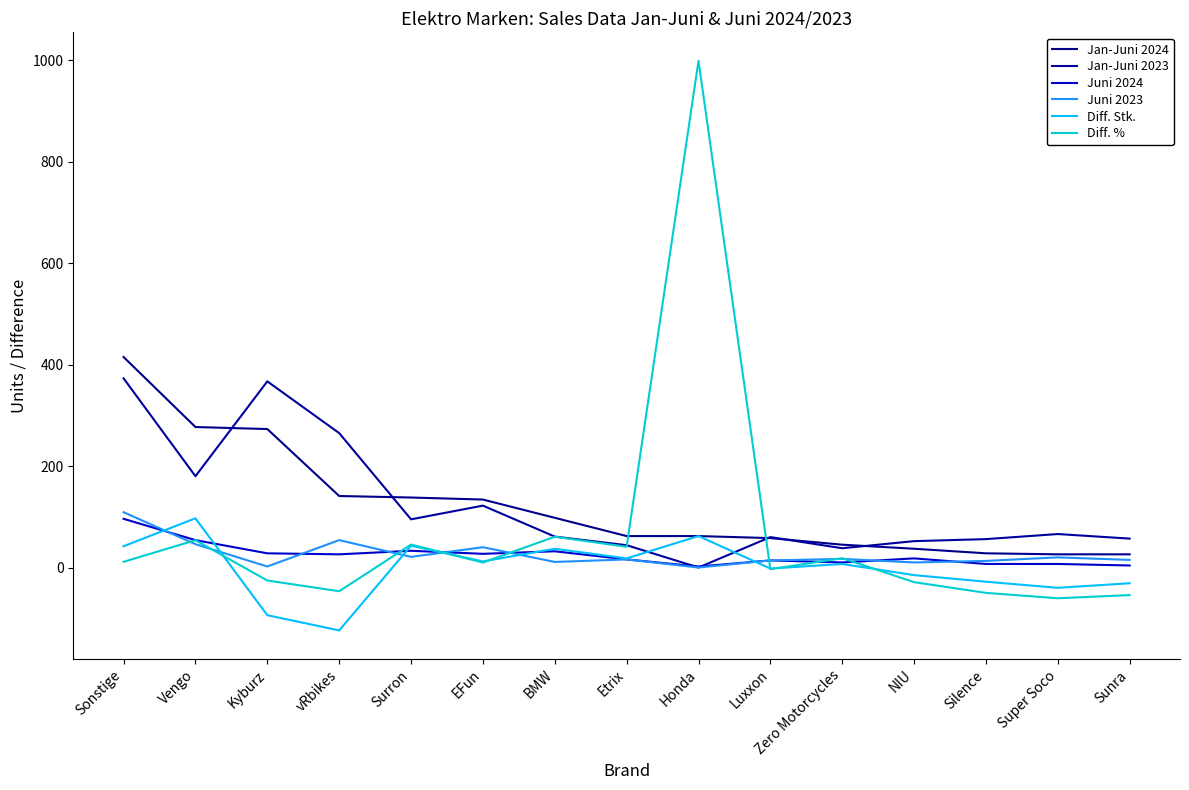

Reading right to left, extract all data points from this chart.

Jan-Juni 2024: 26.0	26.0	28.0	37.0	45.0	58.0	62.0	62.0	98.0	134.0	138.0	141.0	273.0	277.0	415.0
Jan-Juni 2023: 57.0	66.0	56.0	52.0	38.0	60.0	0.0	44.0	61.0	122.0	95.0	265.0	367.0	180.0	373.0
Juni 2024: 4.0	7.0	7.0	18.0	10.0	14.0	2.0	16.0	32.0	27.0	33.0	26.0	28.0	54.0	96.0
Juni 2023: 15.0	20.0	13.0	10.0	17.0	14.0	0.0	16.0	11.0	40.0	21.0	54.0	2.0	46.0	109.0
Diff. Stk.: -31.0	-40.0	-28.0	-15.0	7.0	-2.0	62.0	18.0	37.0	12.0	43.0	-124.0	-94.0	97.0	42.0
Diff. %: -54.4	-60.6	-50.0	-28.9	18.4	-3.3	999.0	40.9	60.7	9.8	45.3	-46.8	-25.6	53.9	11.3